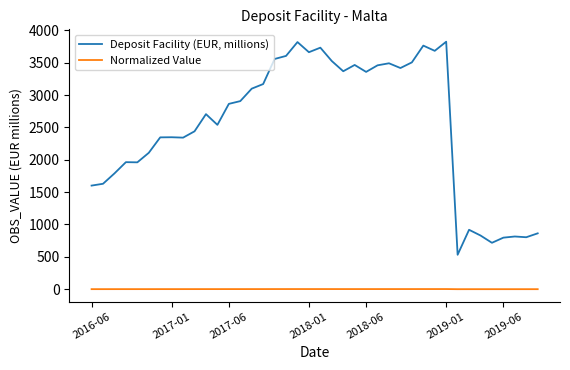

What is the maximum value shown in the chart?

3824.1